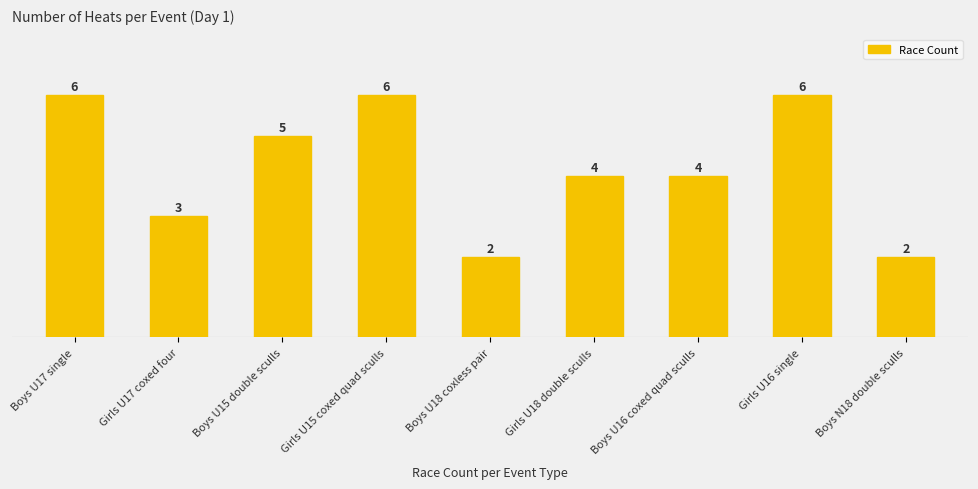

At which label is the value closest to 4?

Girls U18 double sculls